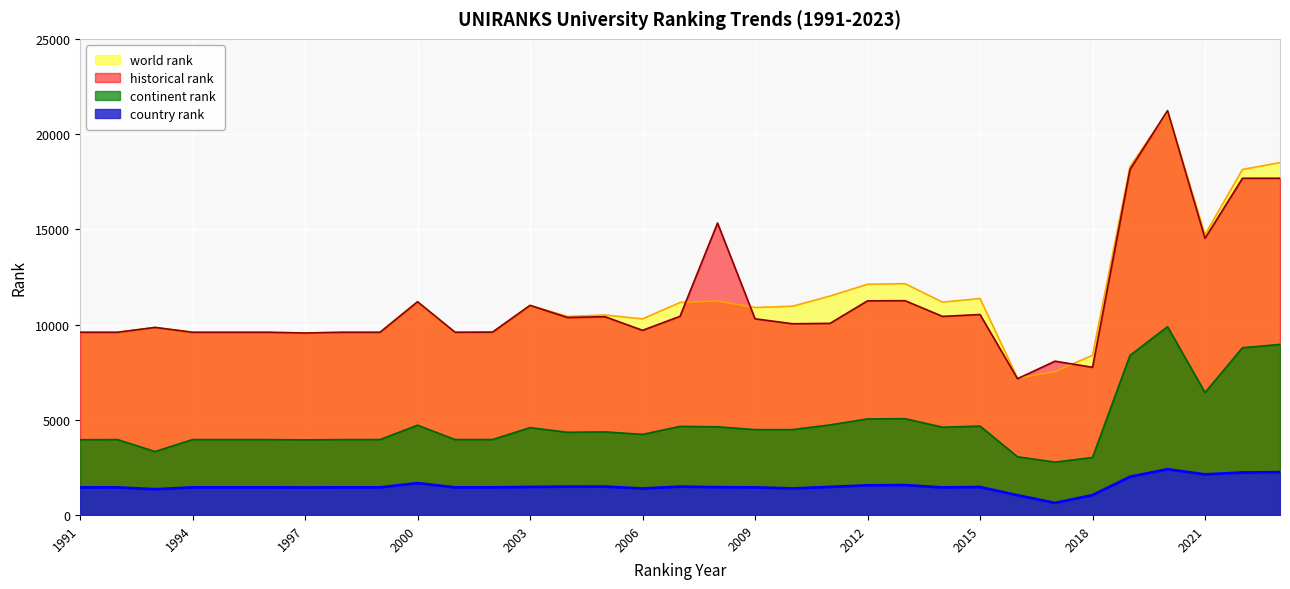

True or false: country rank has more than 0 points higher than both neighbors.

True